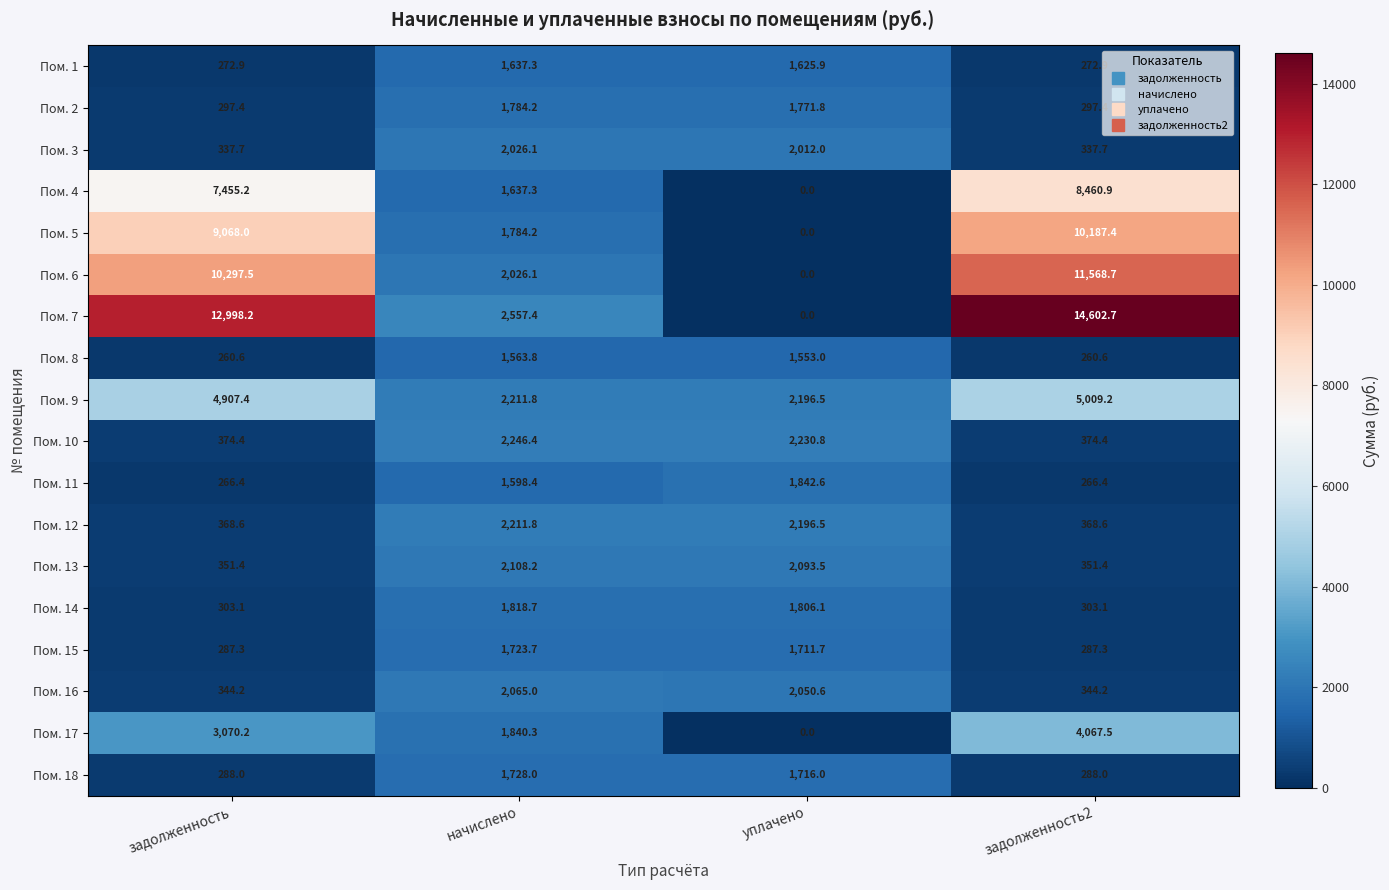

Which series has the largest range (max minus min)?

Пом. 7